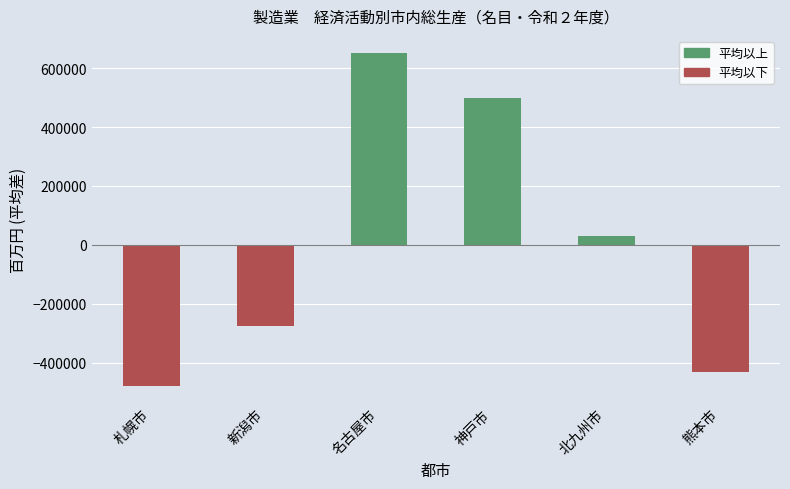

At which label is the value closest to 87442?

北九州市